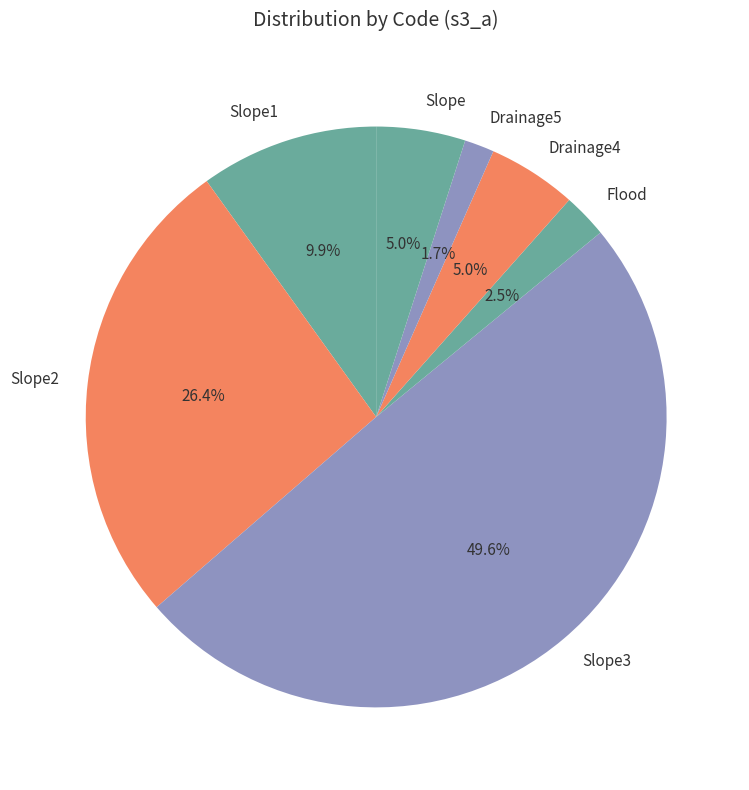

How many slices are in this pie chart?

7